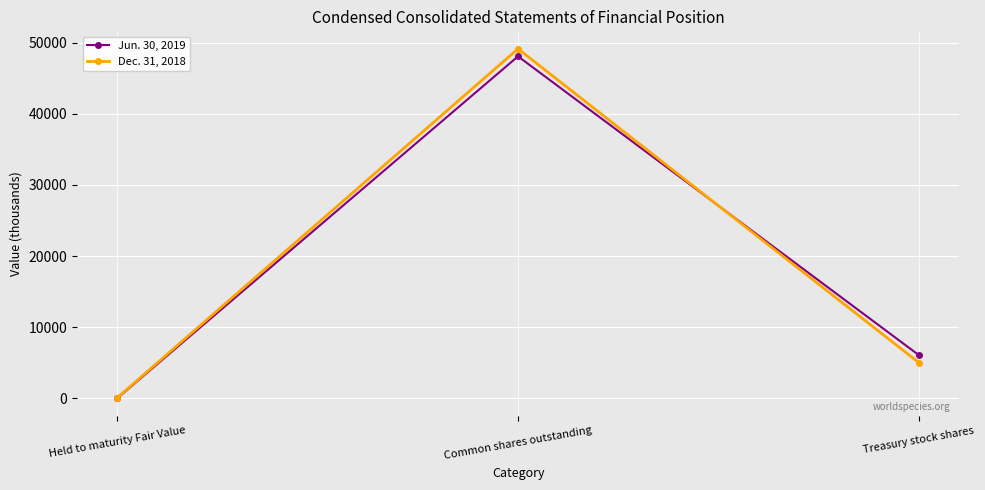

What is the maximum value shown in the chart?

49128.9